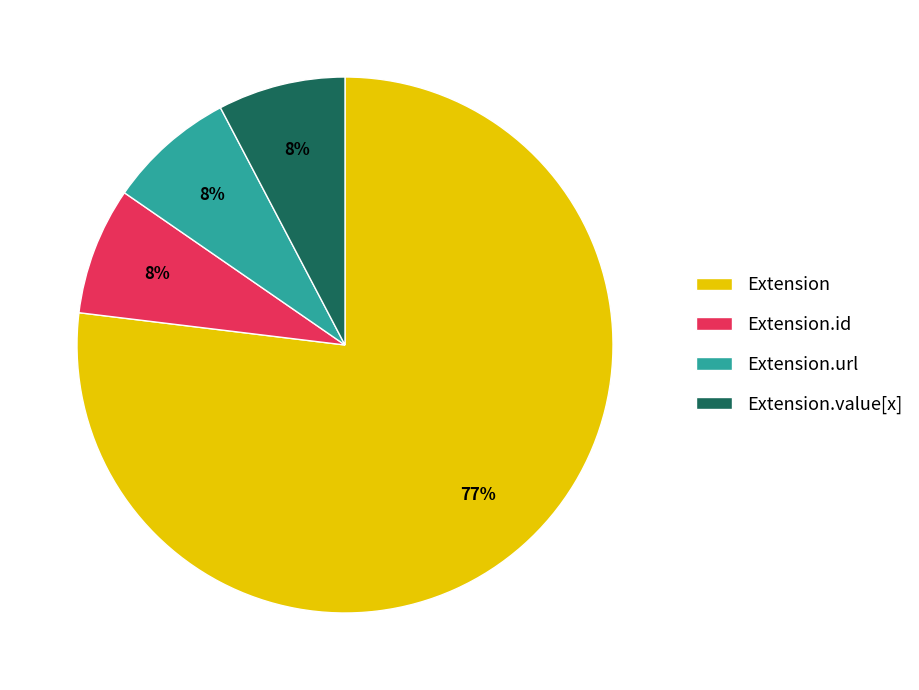

Which category has the biggest portion of the pie?

Extension